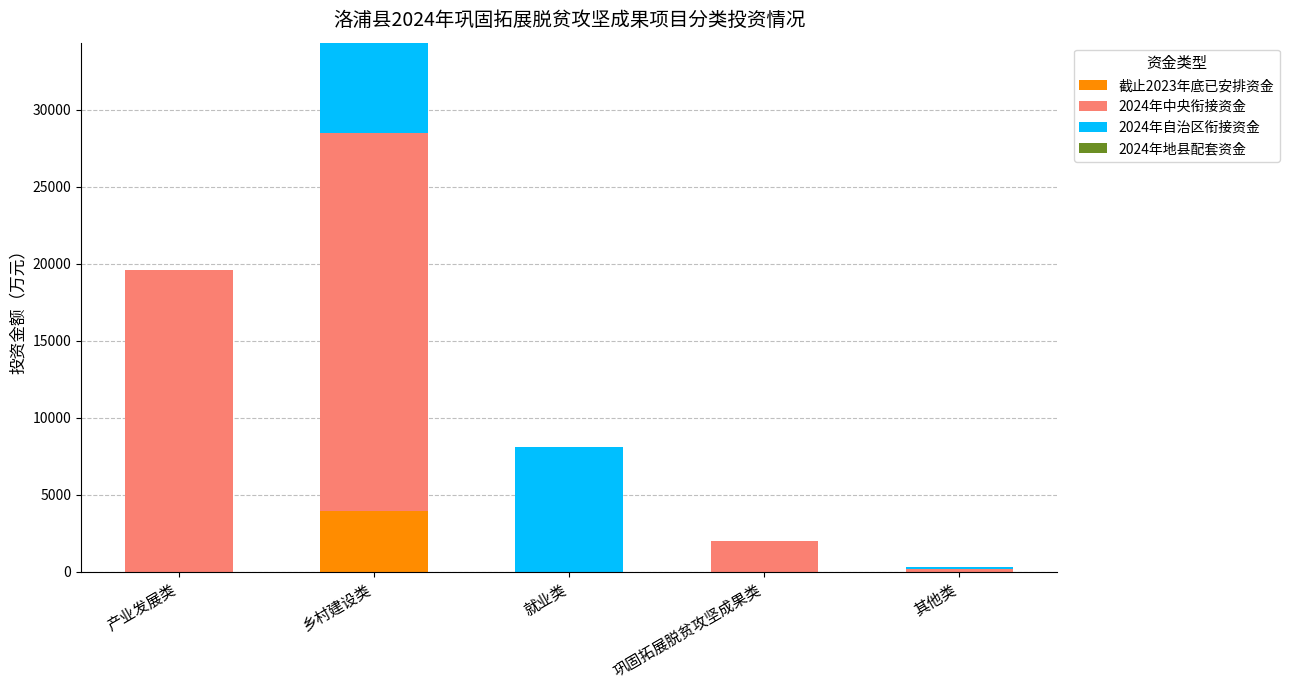

The 截止2023年底已安排资金 series shows 1537.3 at 巩固拓展脱贫攻坚成果类. True or false?

False